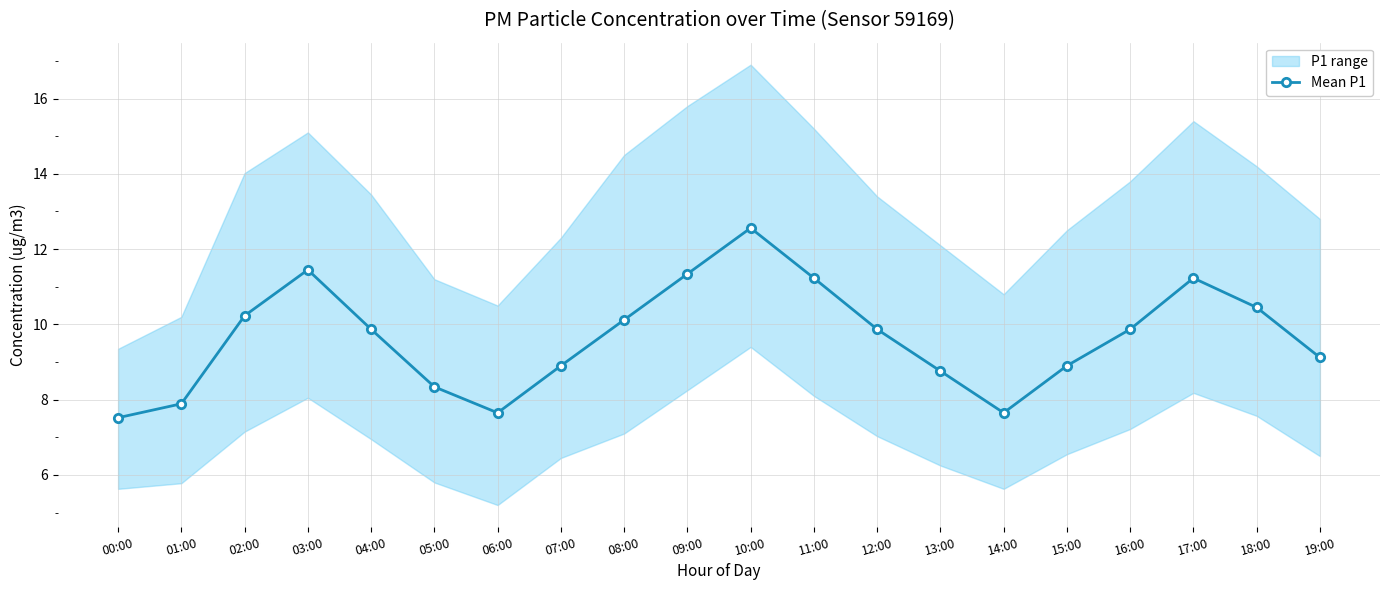

Reading left to right, what are all the values shown in this chart?

7.5	7.9	10.2	11.4	9.9	8.3	7.7	8.9	10.1	11.3	12.6	11.2	9.9	8.8	7.7	8.9	9.9	11.2	10.4	9.1